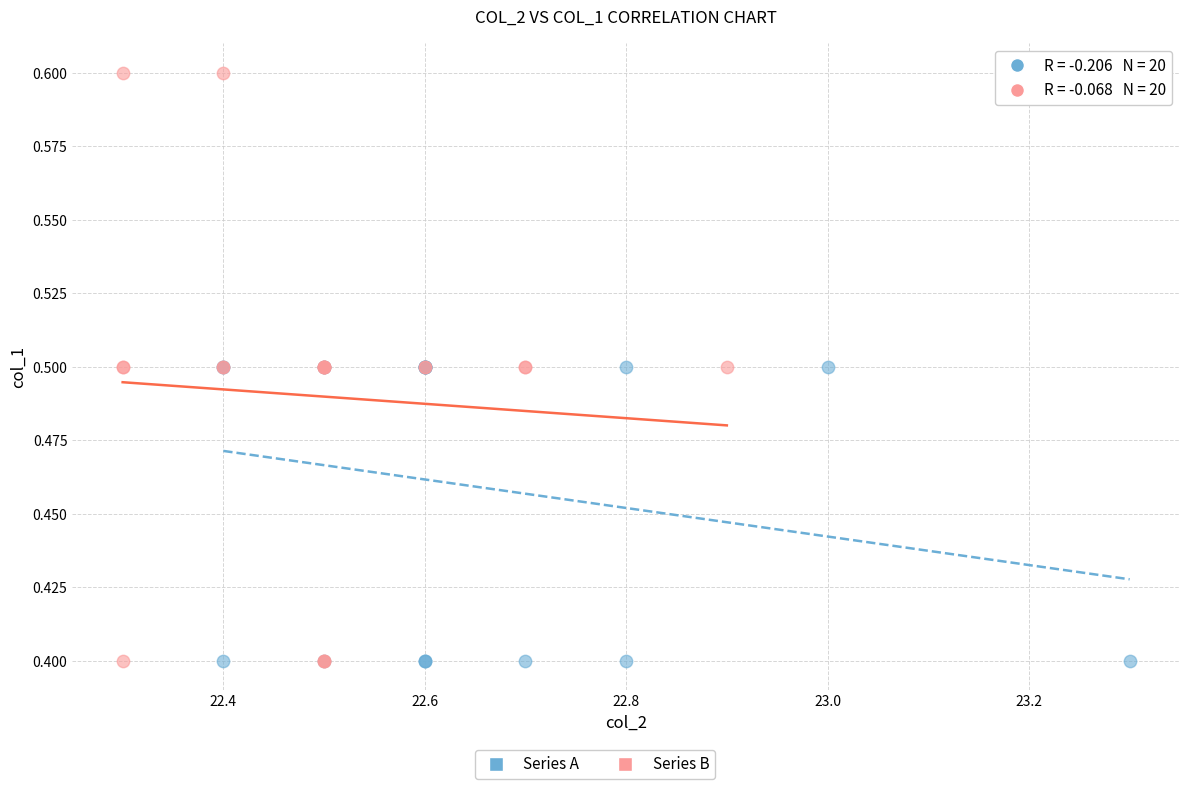

Which series has the widest spread of Y values?

Series B